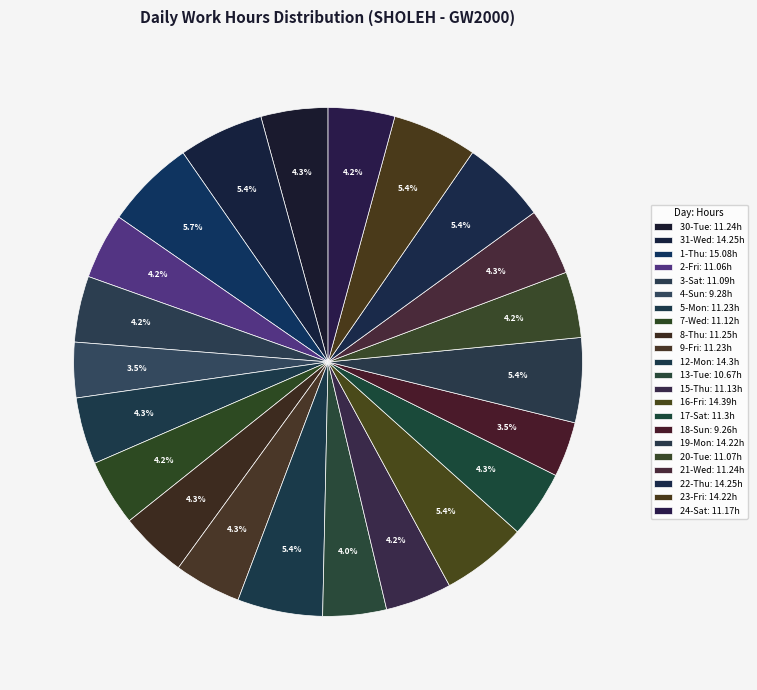

Which category has the biggest portion of the pie?

1-Thu